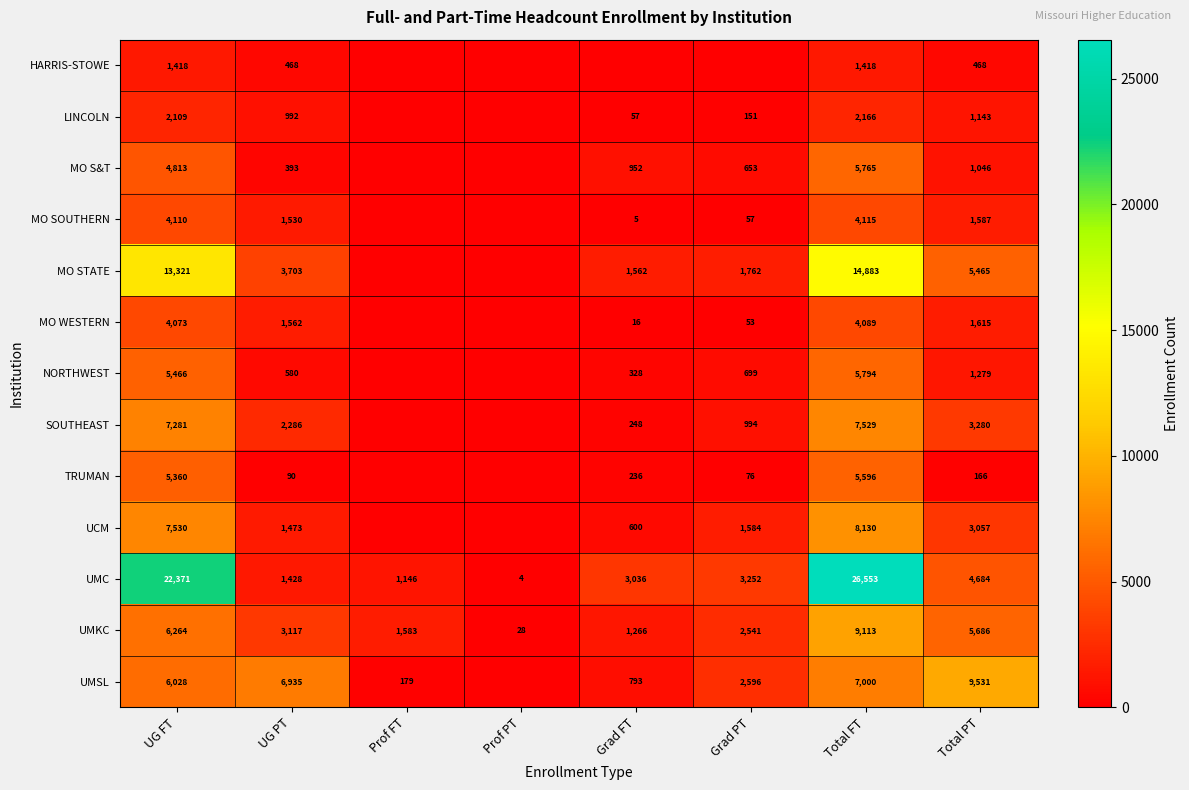

Which category has the highest value in the UMKC series?

Total FT